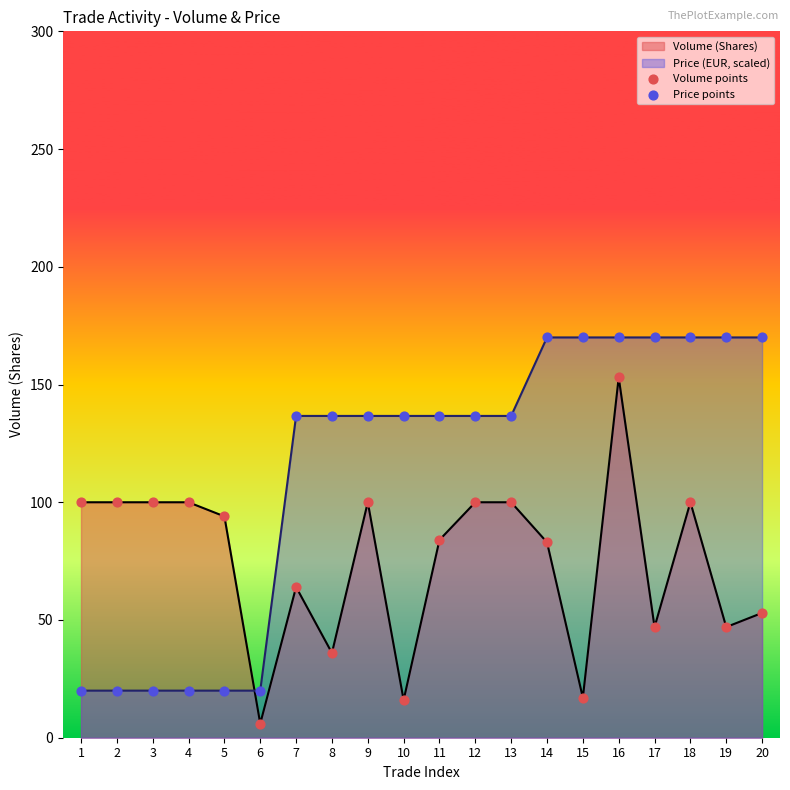

What is the total value across all series at 15?

187.0